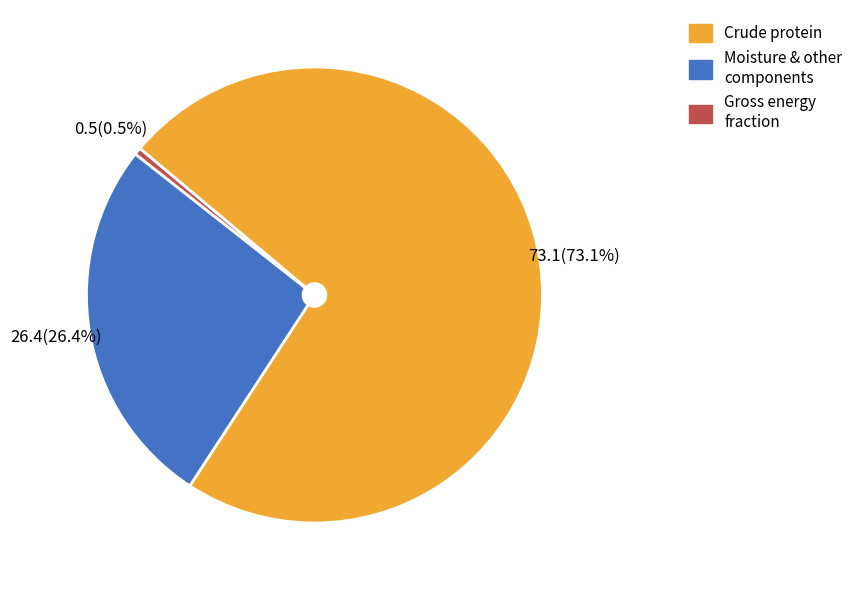

To the nearest percent, what is the average slice percentage?

33%